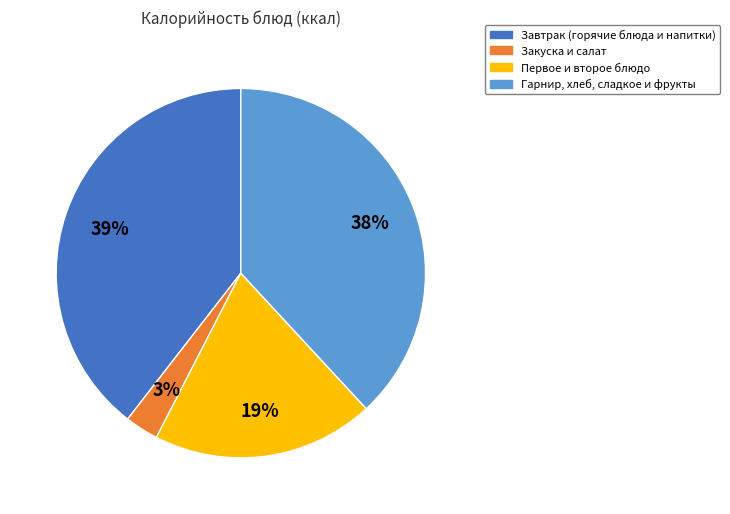

Is there a majority slice in this chart?

No